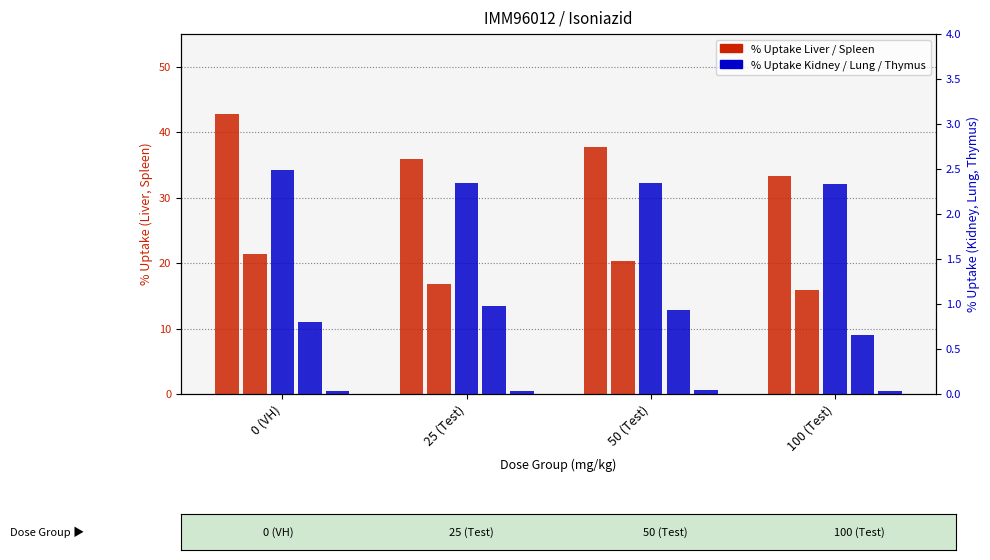

Which series has the largest total across all categories?

% Uptake Liver